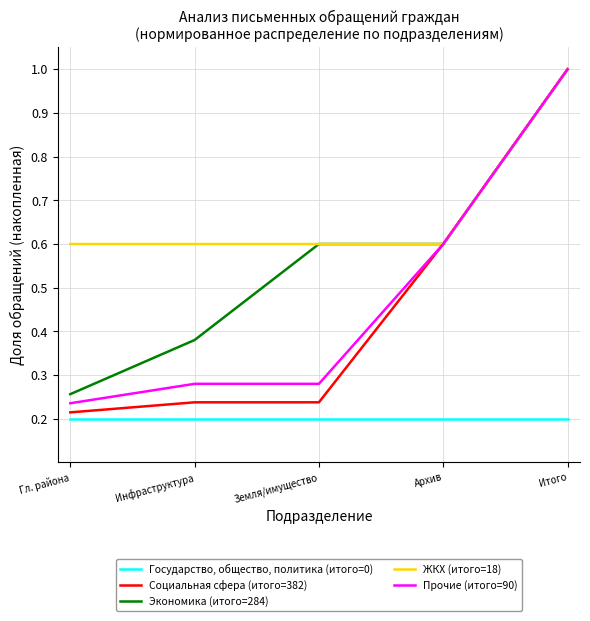

What is the maximum value shown in the chart?

1.0